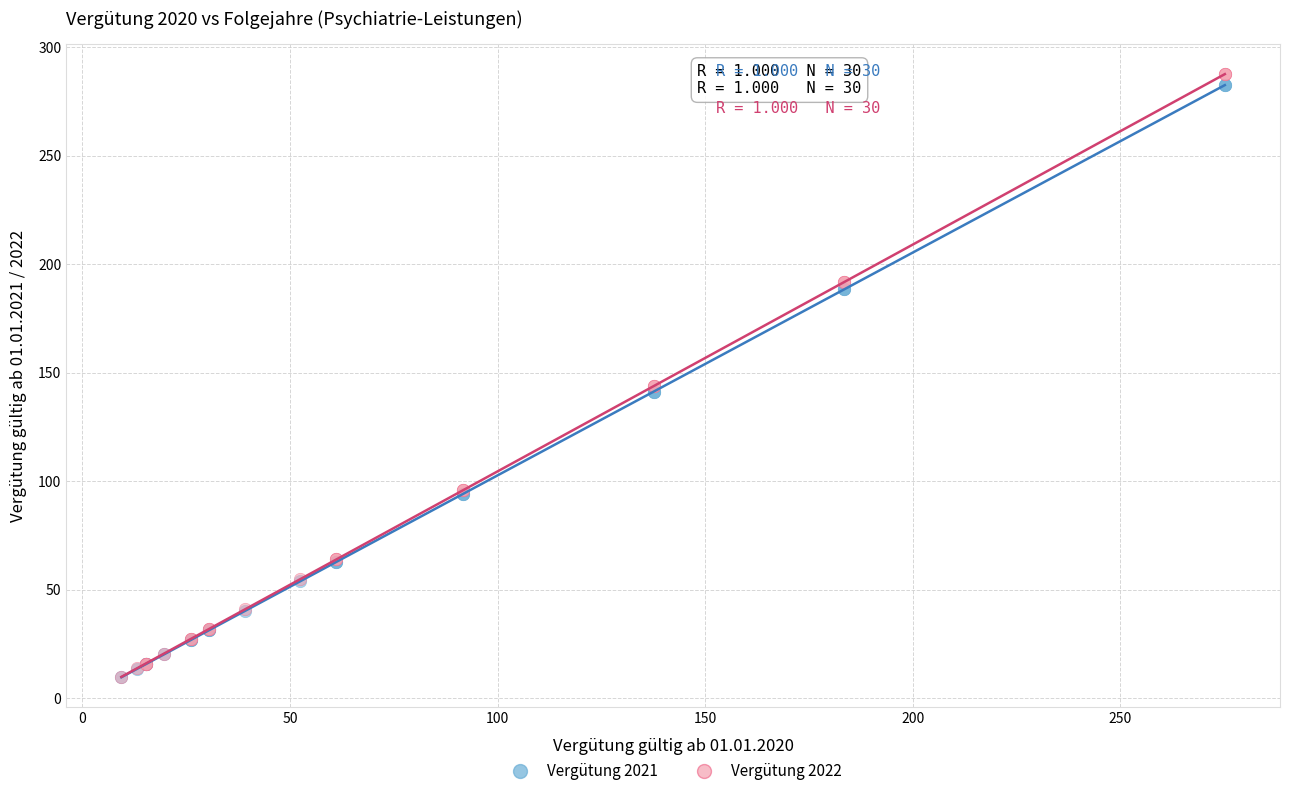

What are all the series names shown in the legend?

Vergütung 2021, Vergütung 2022